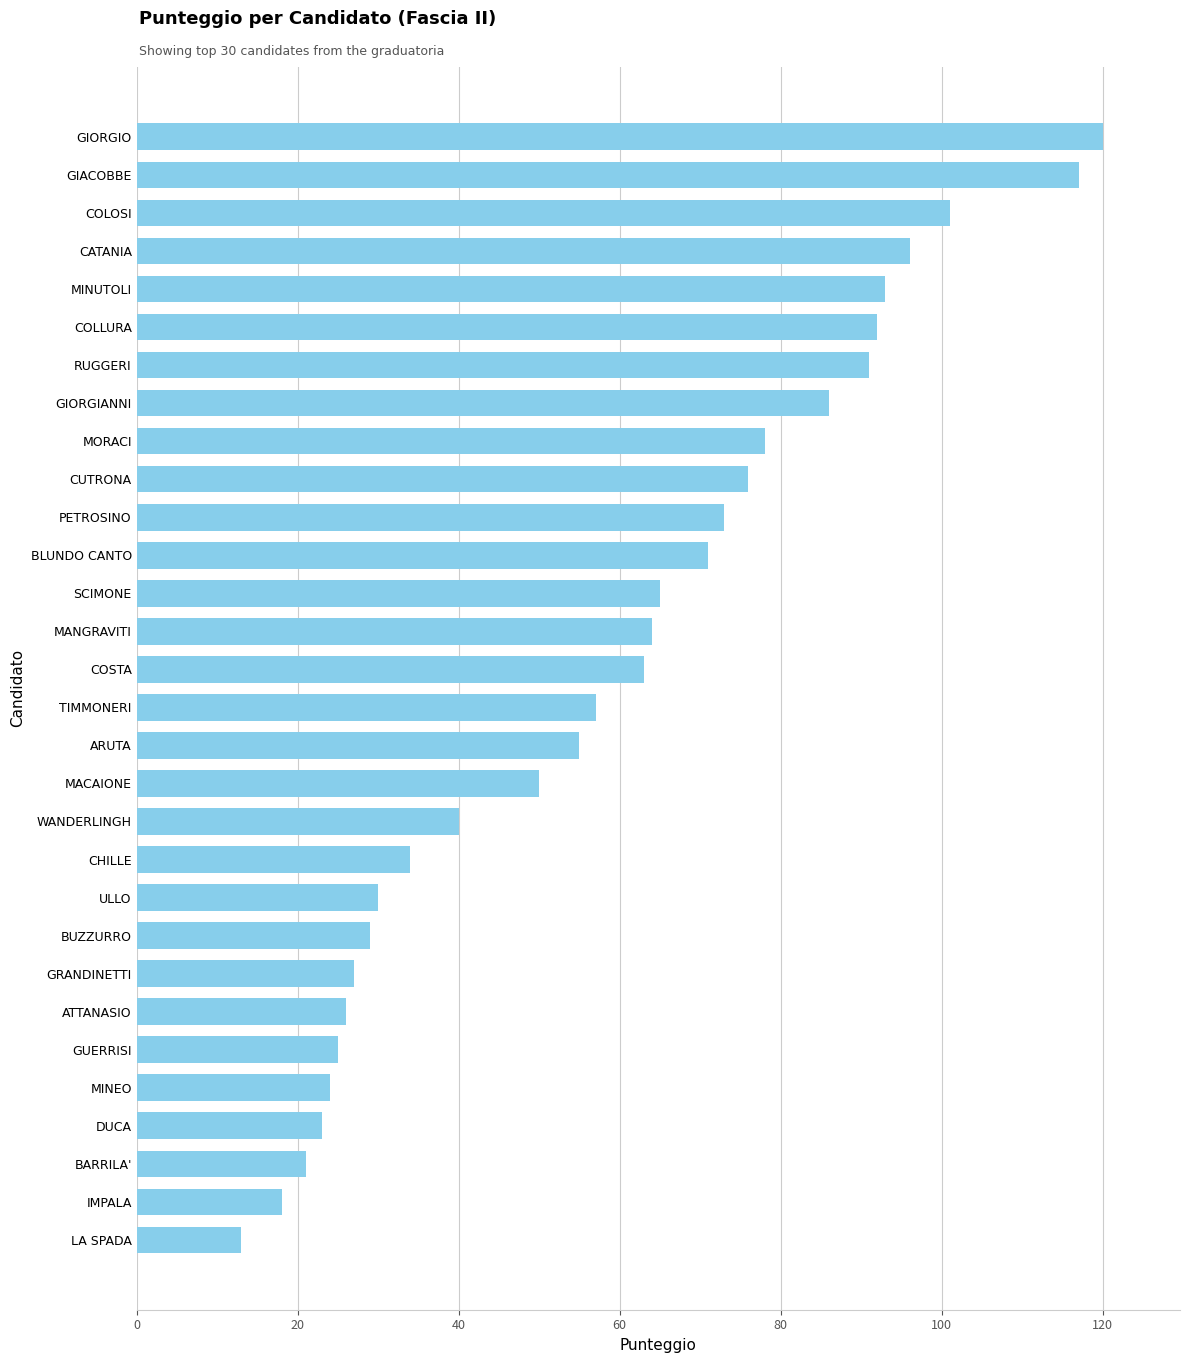

What is the difference between the values at CHILLE and PETROSINO?

39